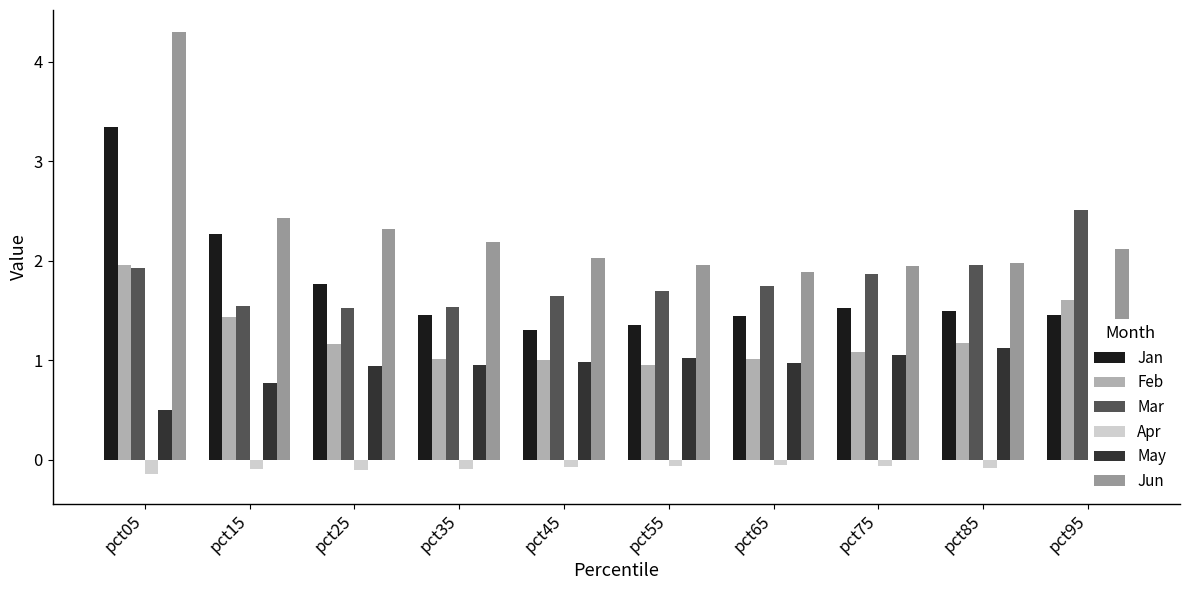

What is the value of the Mar bar at the 3rd from the left?

1.5